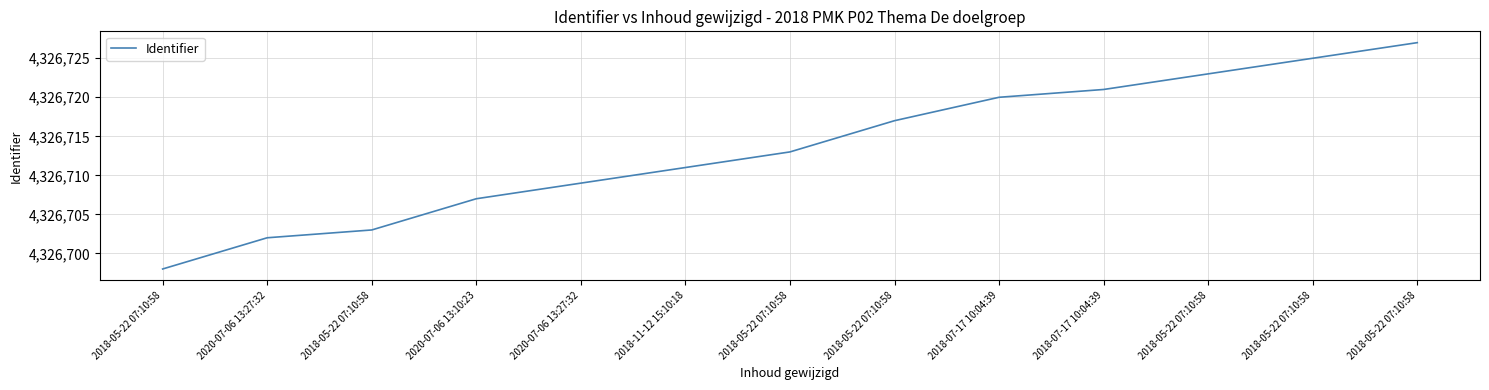

Is it true that the value at 2018-05-22 07:10:58 is 4326723?

True